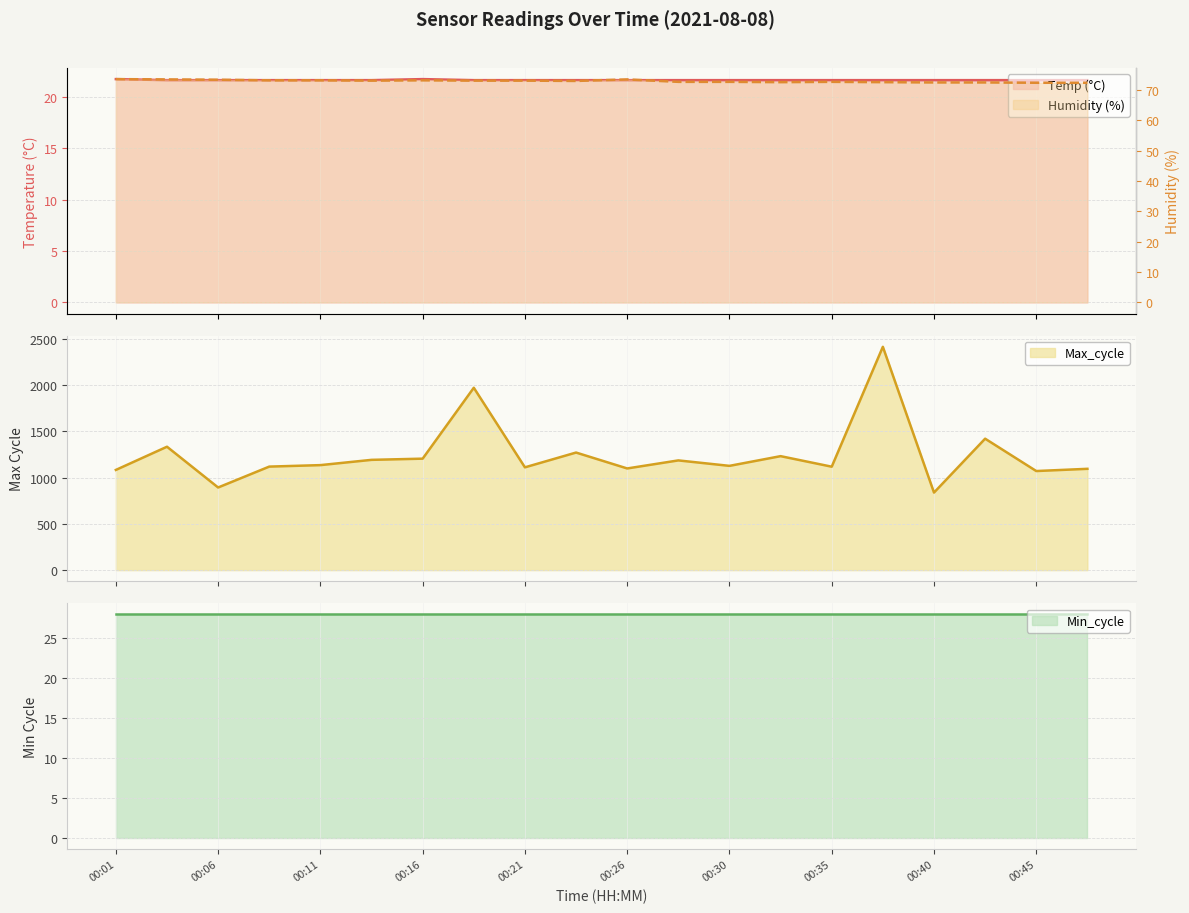

What is the minimum value for Min_cycle?

28.0